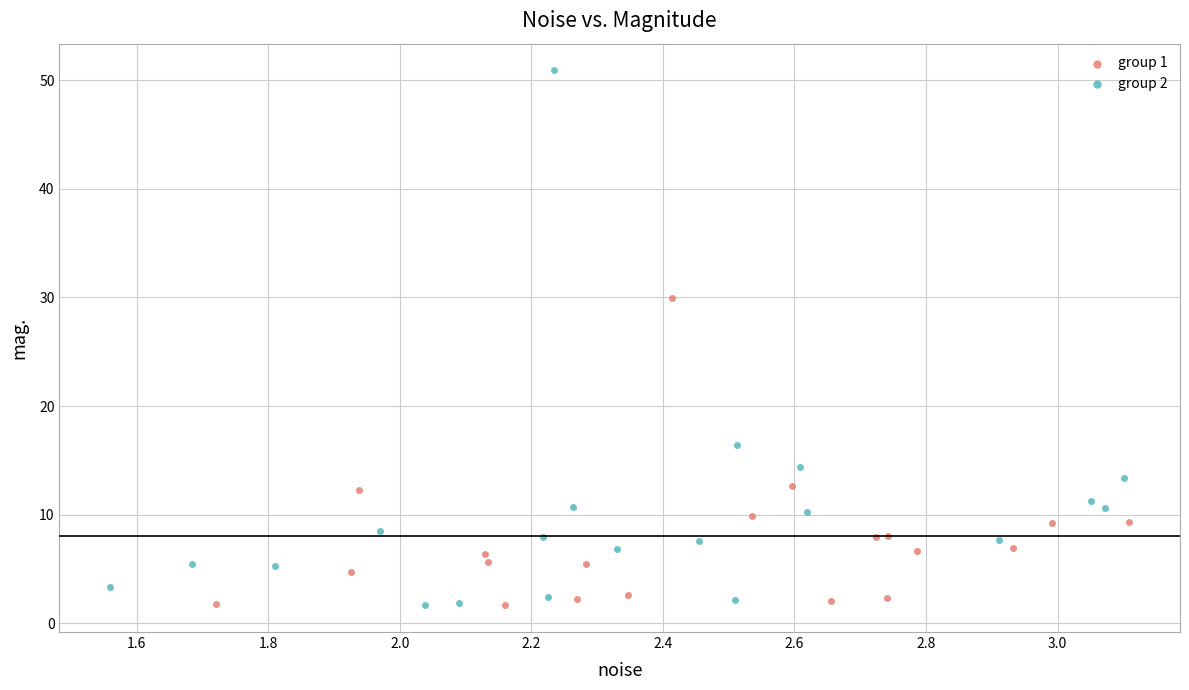

Which series has the widest spread of Y values?

group 2